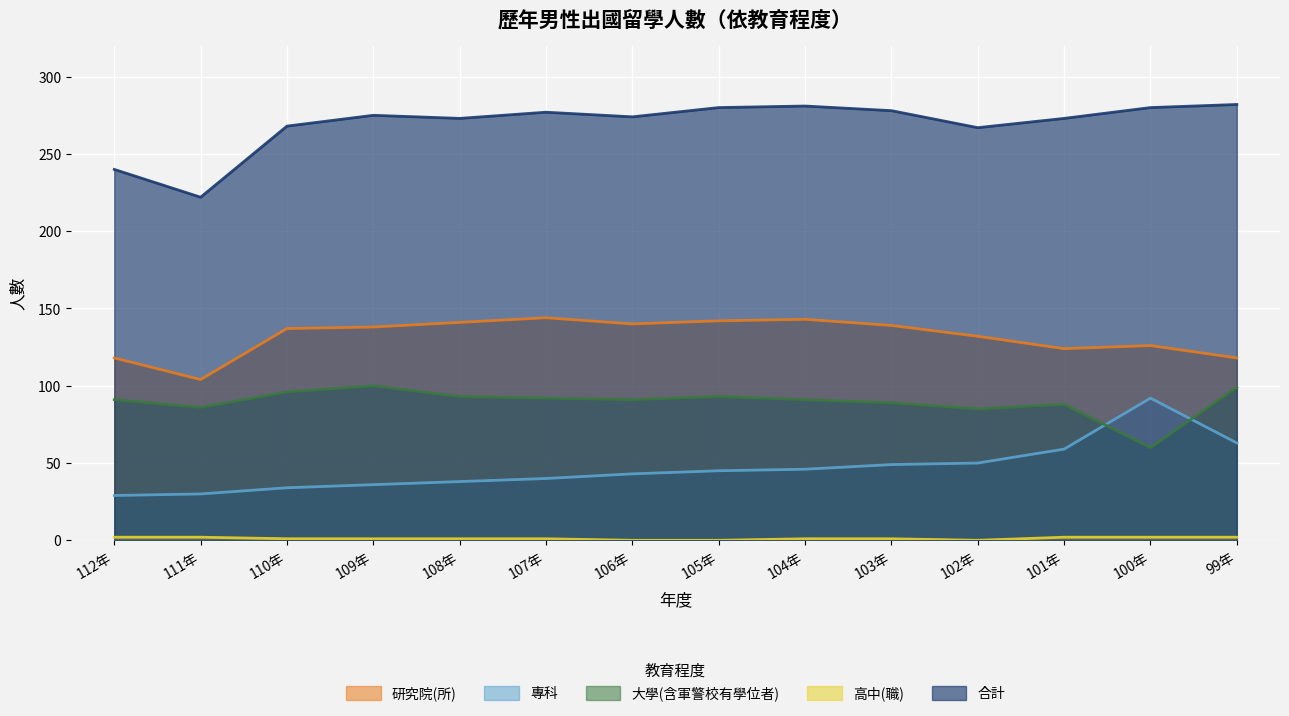

What is the total value across all series at 103年?

556